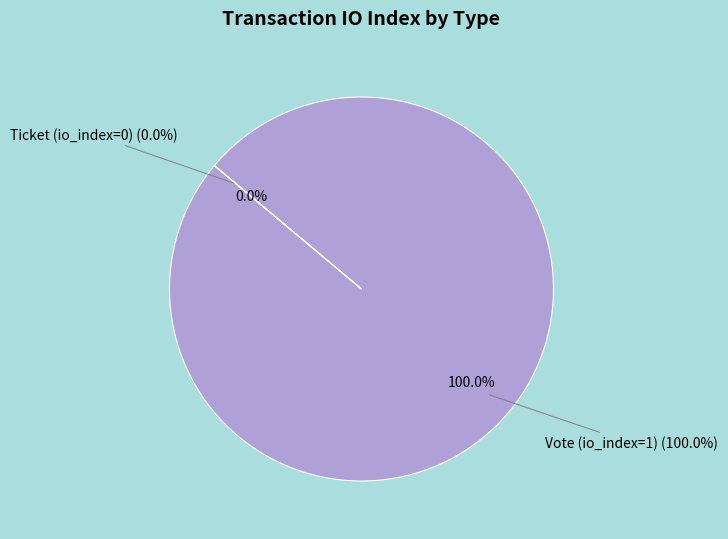

Rank the categories by value from lowest to highest.

Ticket (io_index=0), Vote (io_index=1)